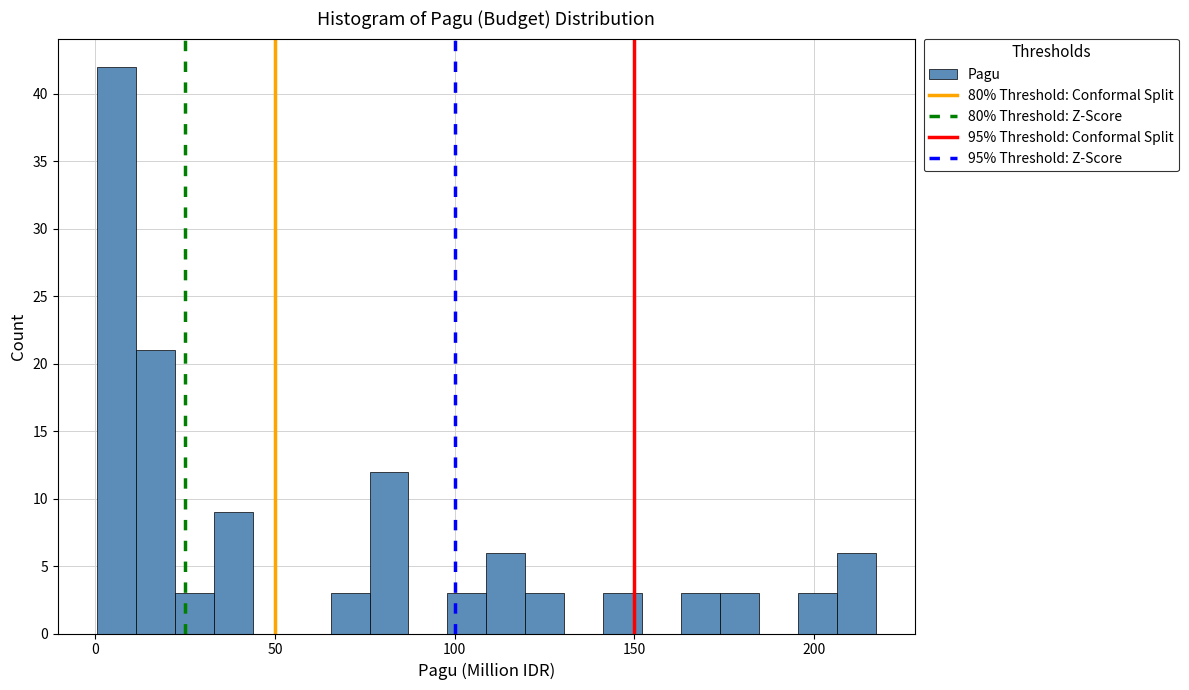

Around what value on the x-axis is the tallest bar? Give the approximate position of its centre, as read against the axis.

5